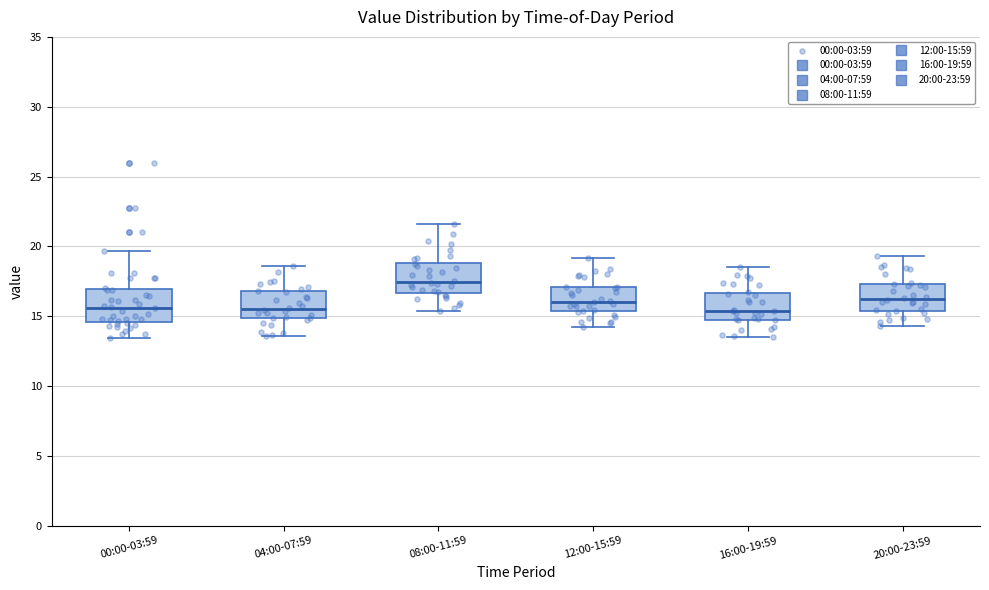

Reading left to right, transcribe this box plot: for each box, give where its median line is, the range the box spans, and where its two whiskers end, as read against the y-axis. The values are not printed on the chart, so give them approximately, as read against the axis.

00:00-03:59: median 15.5, box 14.5 to 17.0, whiskers 13.5 to 19.5
04:00-07:59: median 15.5, box 15.0 to 17.0, whiskers 13.5 to 18.5
08:00-11:59: median 17.5, box 16.5 to 19.0, whiskers 15.5 to 21.5
12:00-15:59: median 16.0, box 15.5 to 17.0, whiskers 14.0 to 19.0
16:00-19:59: median 15.5, box 15.0 to 16.5, whiskers 13.5 to 18.5
20:00-23:59: median 16.0, box 15.5 to 17.5, whiskers 14.5 to 19.5